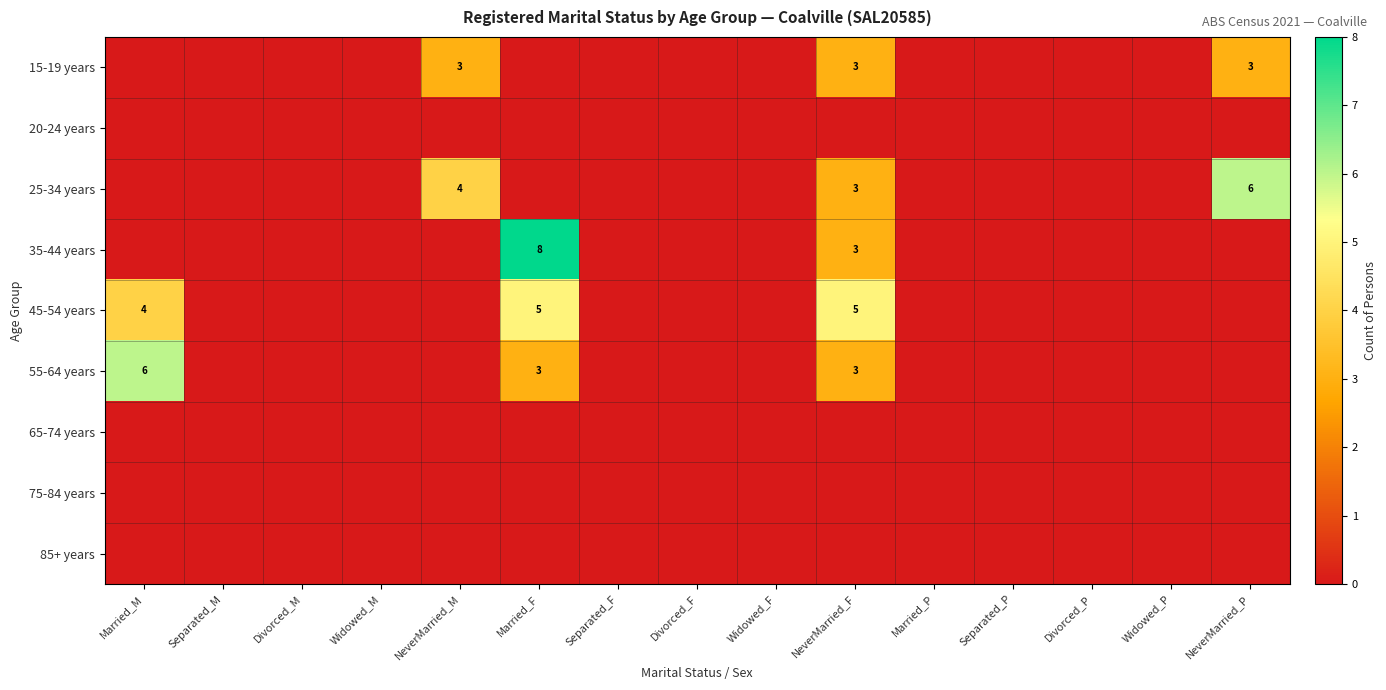

Is the value of 15-19 years at NeverMarried_M greater than the value of 35-44 years at Separated_M?

Yes